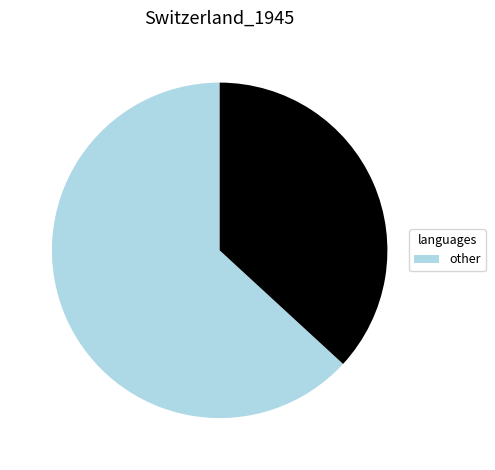

Is there any slice that represents more than half of the pie?

Yes